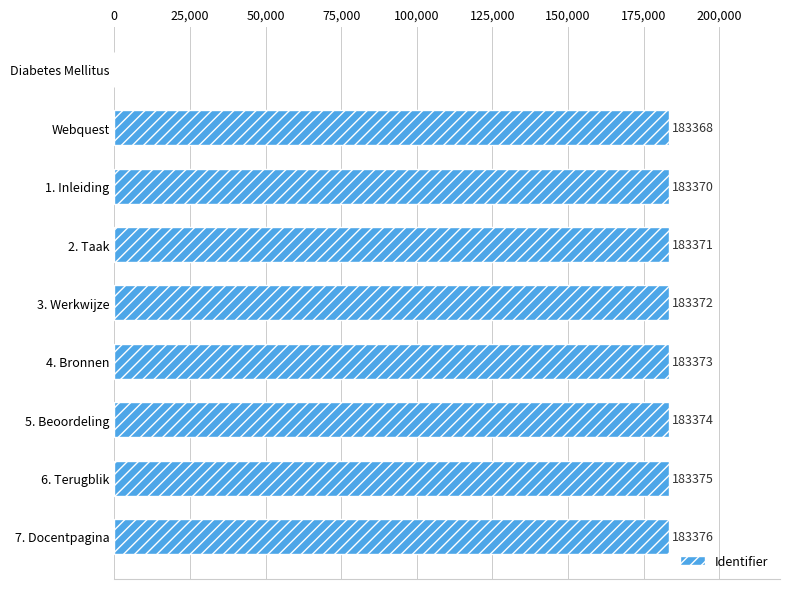

True or false: the data shows 183370 at 1. Inleiding.

True